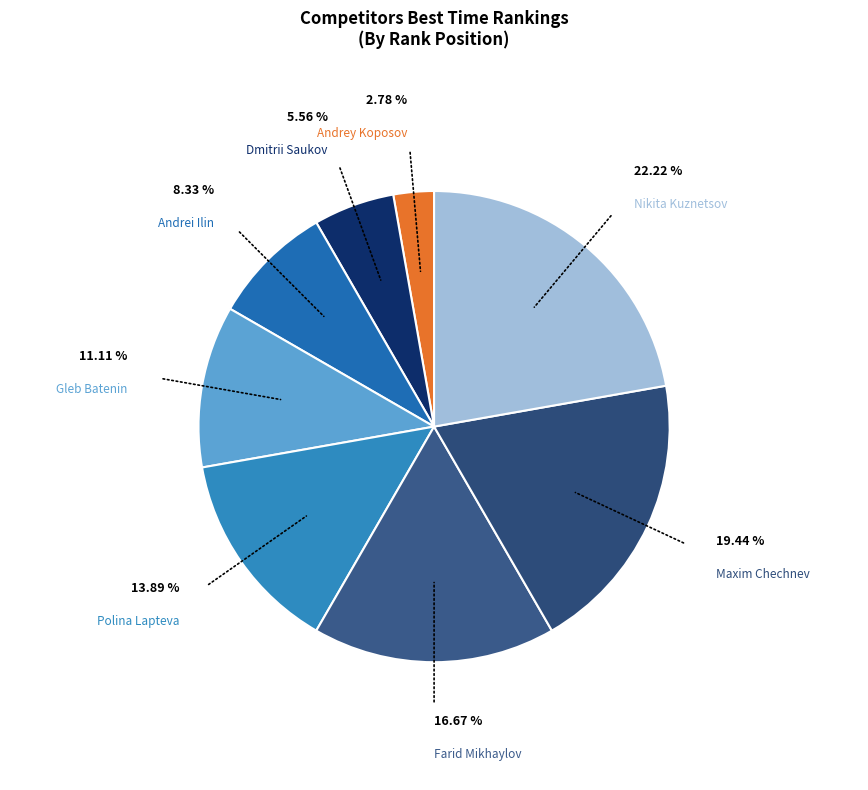

How many slices are in this pie chart?

8